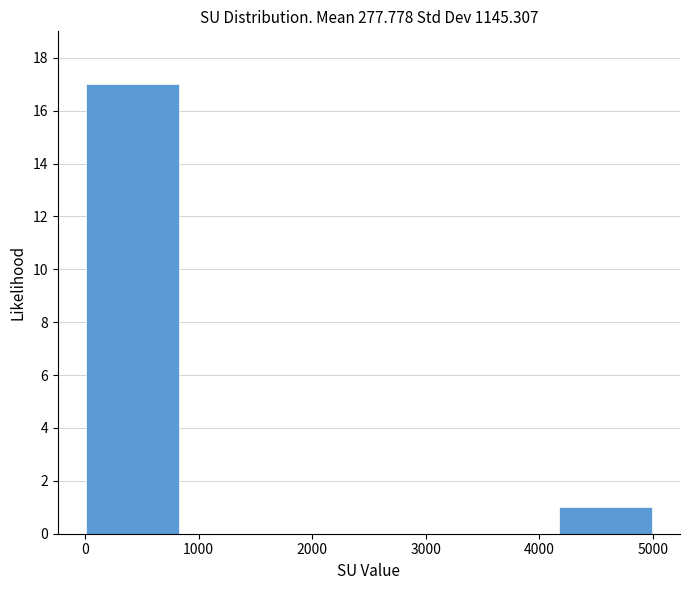

Reading left to right, transcribe this chart: for each bar, give the range it covers on the x-axis and its height. Neither the bar edges nor the heights are printed on the chart, so give them approximately, as read against the axes.

0 to 800: 17
800 to 1700: 0
1700 to 2500: 0
2500 to 3300: 0
3300 to 4200: 0
4200 to 5000: 1